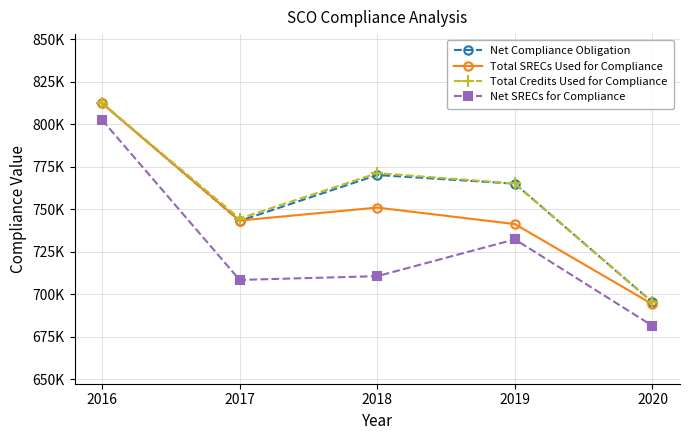

Is this an area chart (filled region under the line)?

No